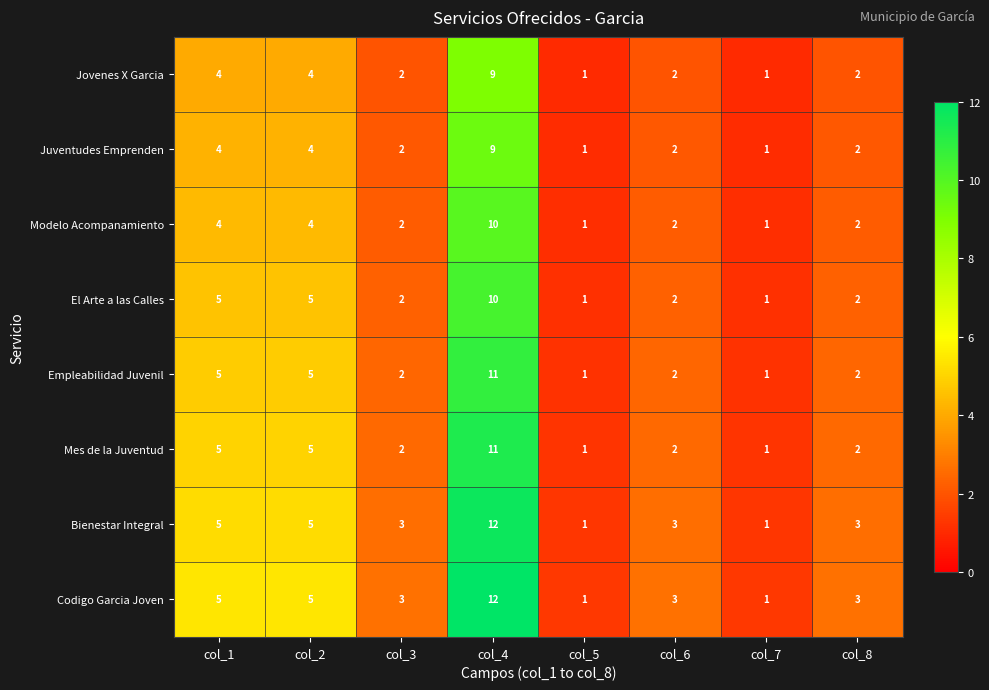

Which category has the highest value in the El Arte a las Calles series?

col_4